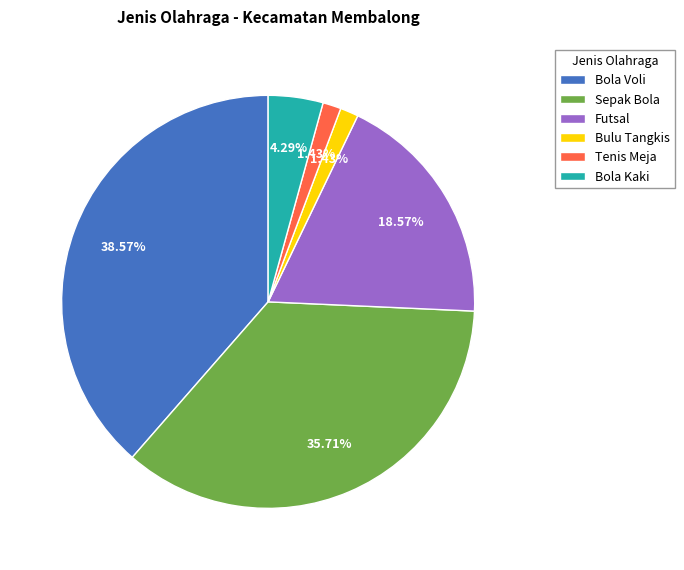

True or false: Bulu Tangkis accounts for 1% of the total.

True